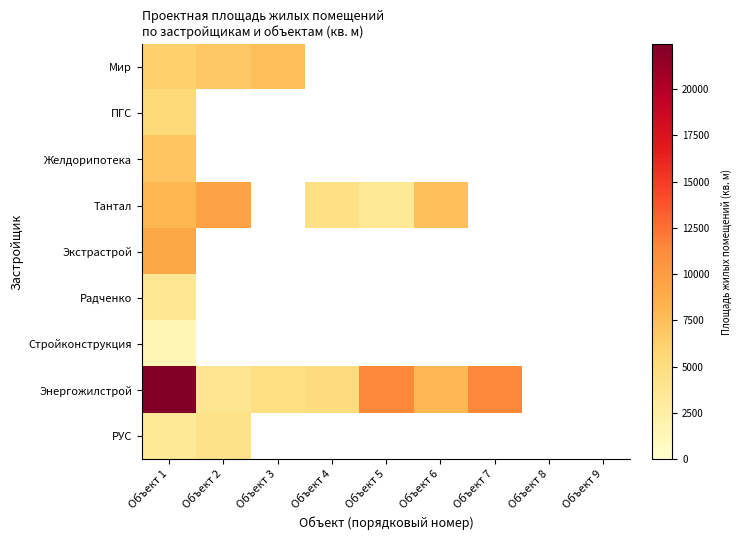

At which label does РУС reach its peak?

Объект 2